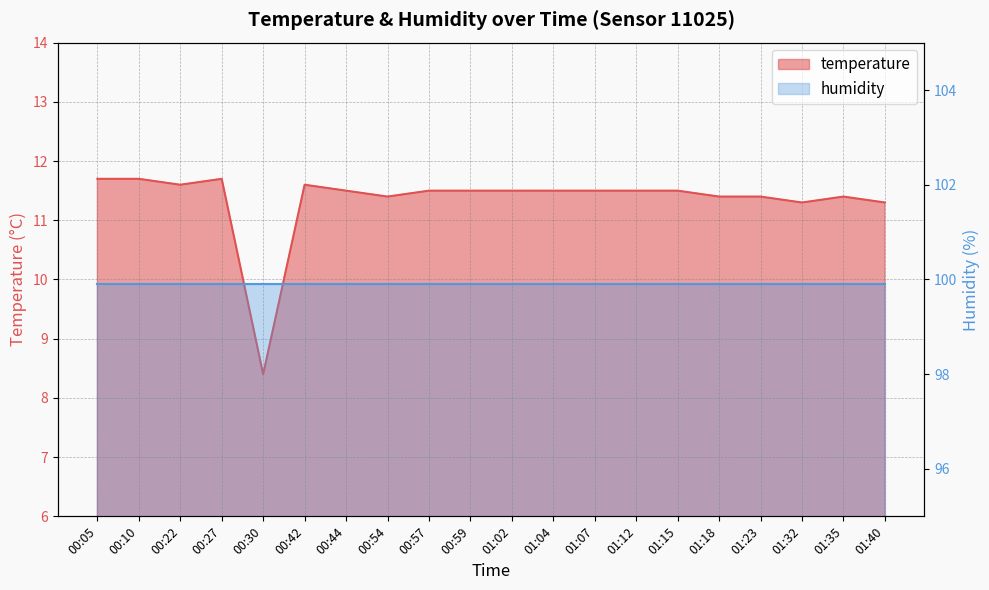

What is the label of the 3rd point from the left?

00:22